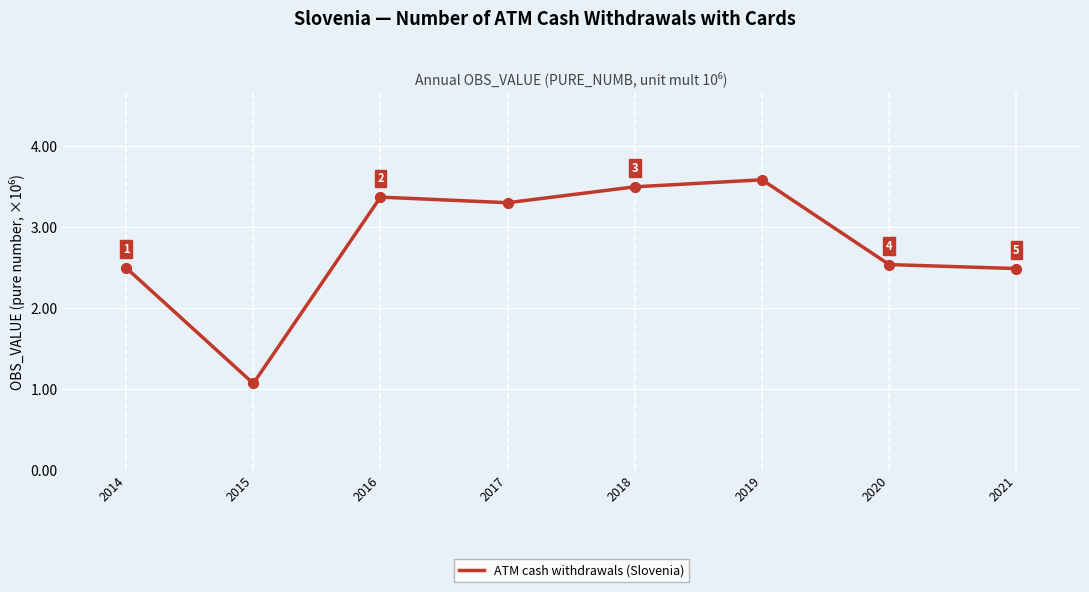

Which has a higher value, 2019 or 2015?

2019